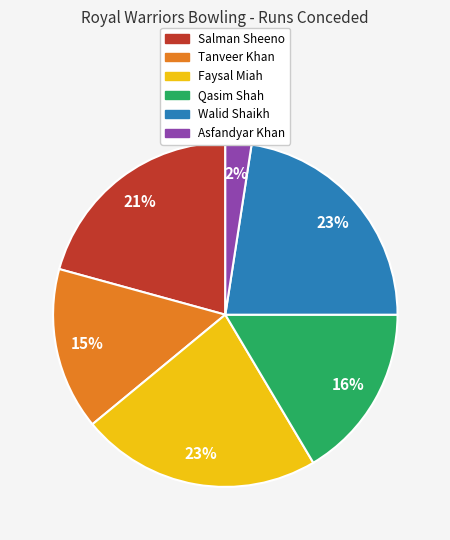

To the nearest percent, what percentage of the pie is Tanveer Khan?

15%